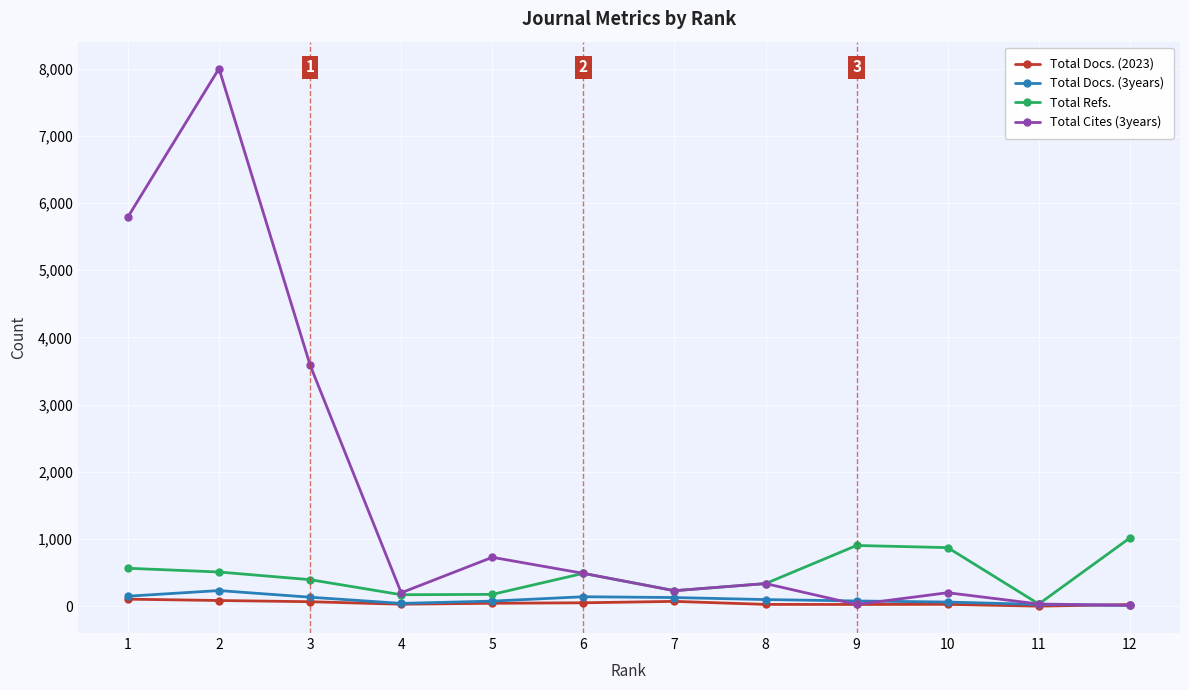

Read the Total Refs. value at 3, to the nearest 100.

400